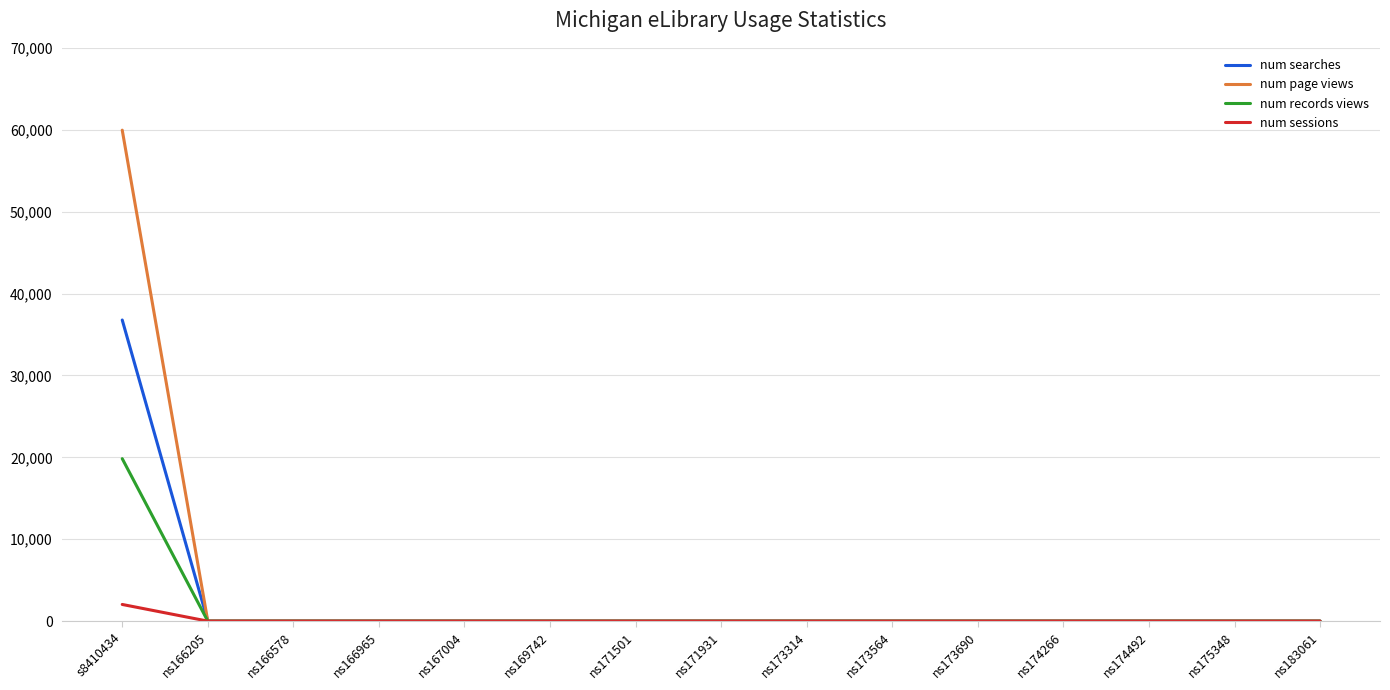

Rank the series by their maximum value, from highest to lowest.

num page views, num searches, num records views, num sessions